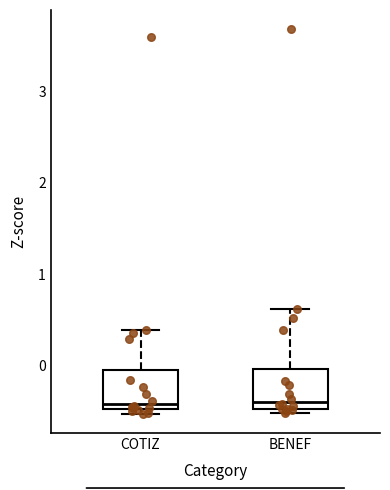

Reading left to right, transcribe this box plot: for each box, give where its median line is, the range the box spans, and where its two whiskers end, as read against the y-axis. The values are not printed on the chart, so give them approximately, as read against the axis.

COTIZ: median -0.4, box -0.5 to 0.0, whiskers -0.5 (just below the box's lower edge) to 0.4
BENEF: median -0.4, box -0.5 to 0.0, whiskers -0.5 (just below the box's lower edge) to 0.6